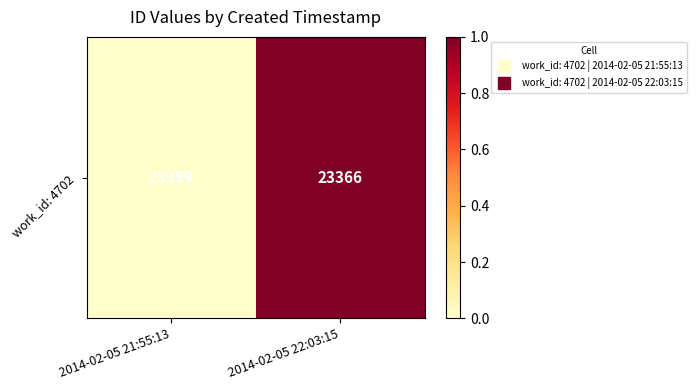

Reading left to right, extract all data points from this chart.

2014-02-05 21:55:13=0	2014-02-05 22:03:15=1